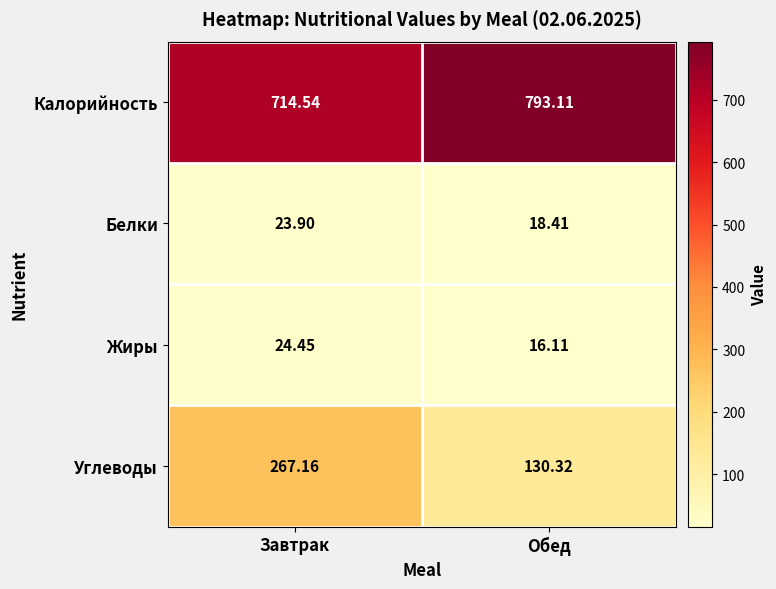

Which category has the lowest value across all series?

Обед